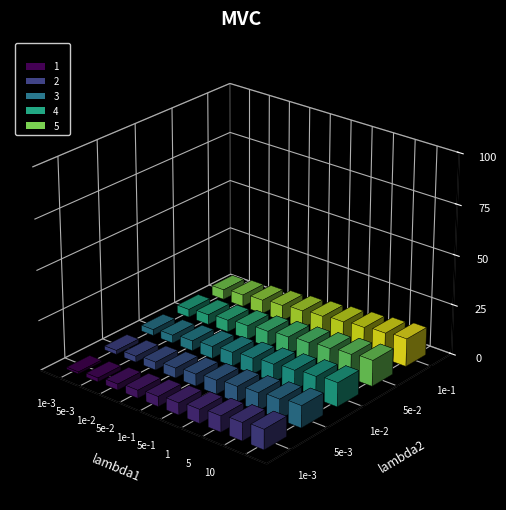

Reading left to right, transcribe all the data shown in this chart.

1: 1=1	2=2	3=3	4=4	5=5	6=6	7=7	8=8	9=9	10=10
2: 1=2	2=3	3=4	4=5	5=6	6=7	7=8	8=9	9=10	10=11
3: 1=3	2=4	3=5	4=6	5=7	6=8	7=9	8=10	9=11	10=12
4: 1=4	2=5	3=6	4=7	5=8	6=9	7=10	8=11	9=12	10=13
5: 1=5	2=6	3=7	4=8	5=9	6=10	7=11	8=12	9=13	10=14